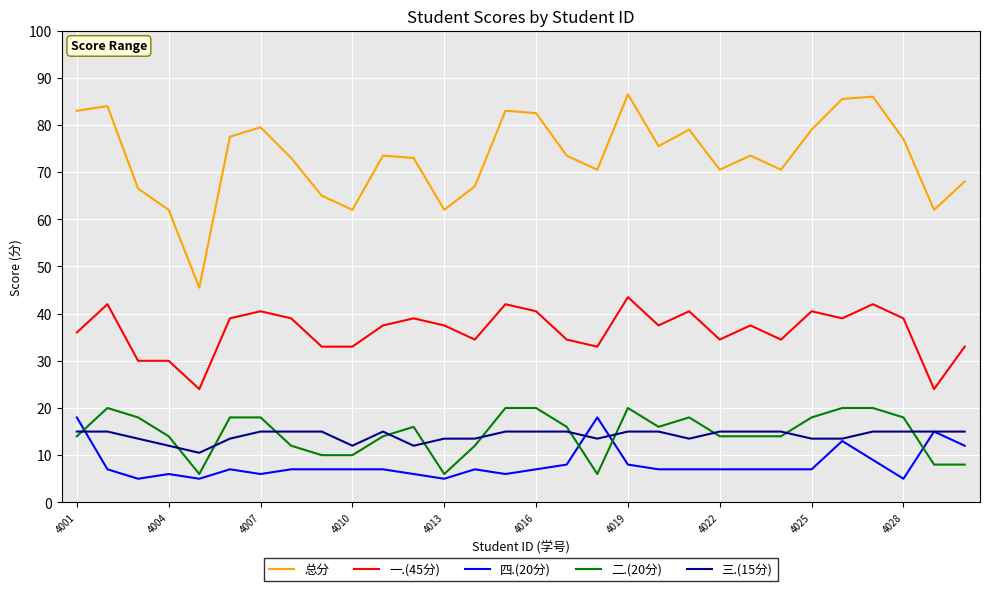

Which series has the largest total across all categories?

总分